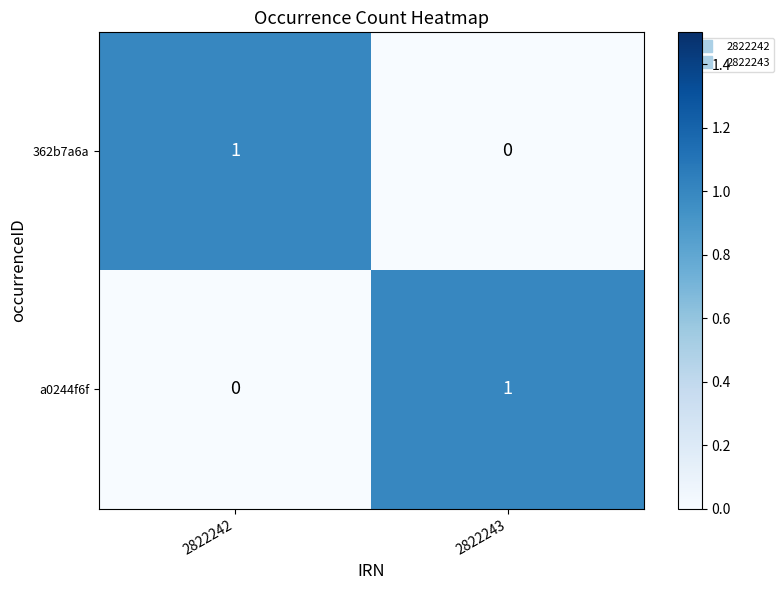

Reading left to right, list all the values displayed in this chart.

362b7a6a: 2822242=1	2822243=0
a0244f6f: 2822242=0	2822243=1